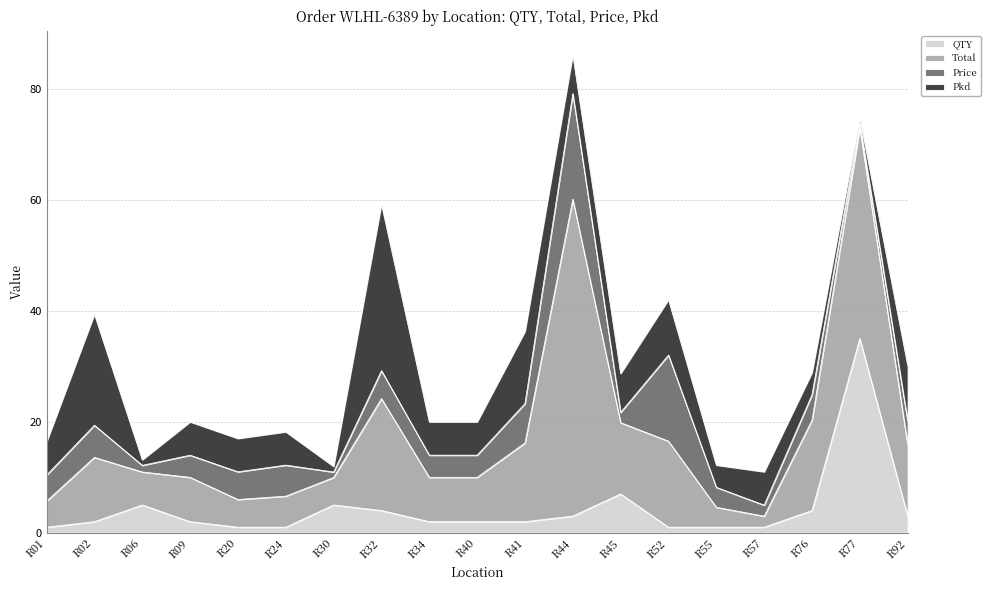

True or false: Pkd has a value of 7.0 at R44.

True